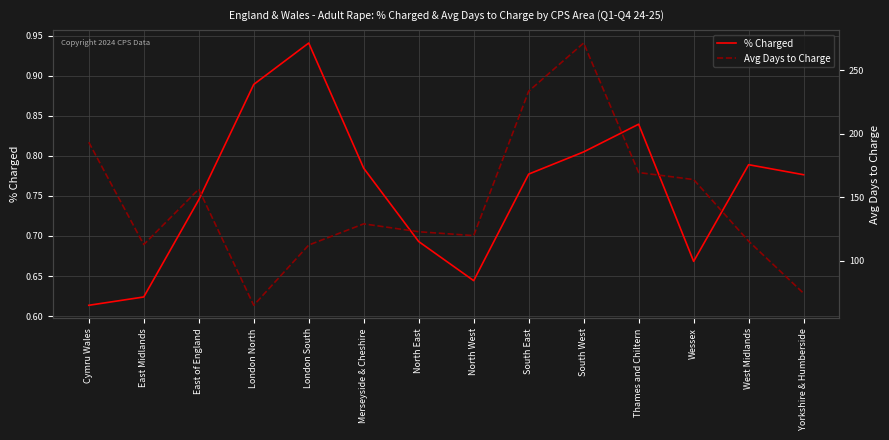

What is the difference between the highest and lowest values at Cymru Wales?

192.7